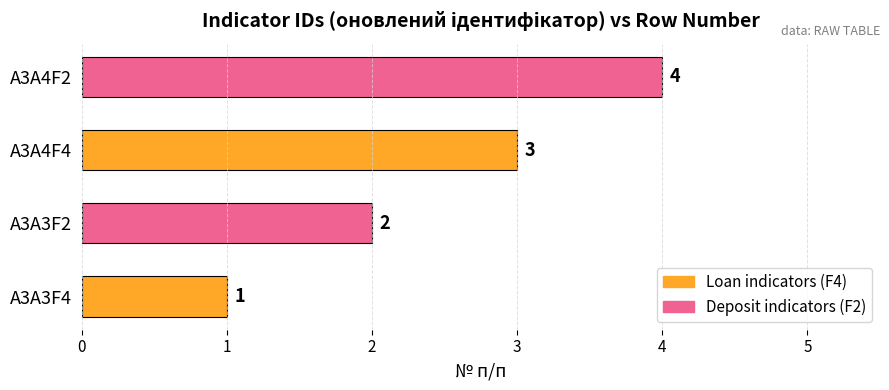

Rank the categories by value from lowest to highest.

A3A3F4, A3A3F2, A3A4F4, A3A4F2